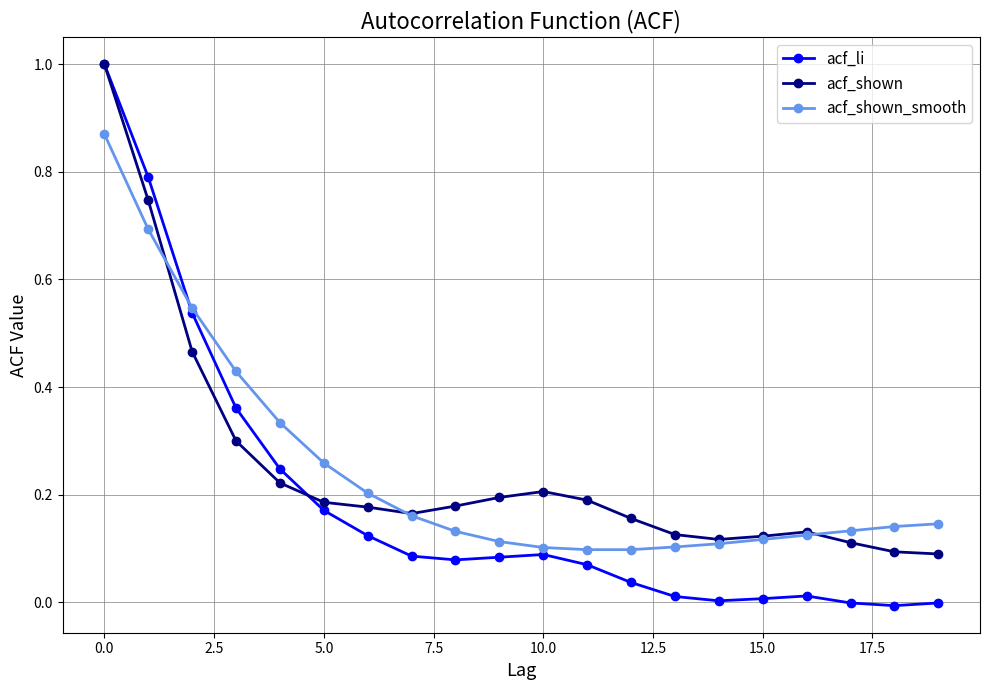

Which series has the largest range (max minus min)?

acf_li